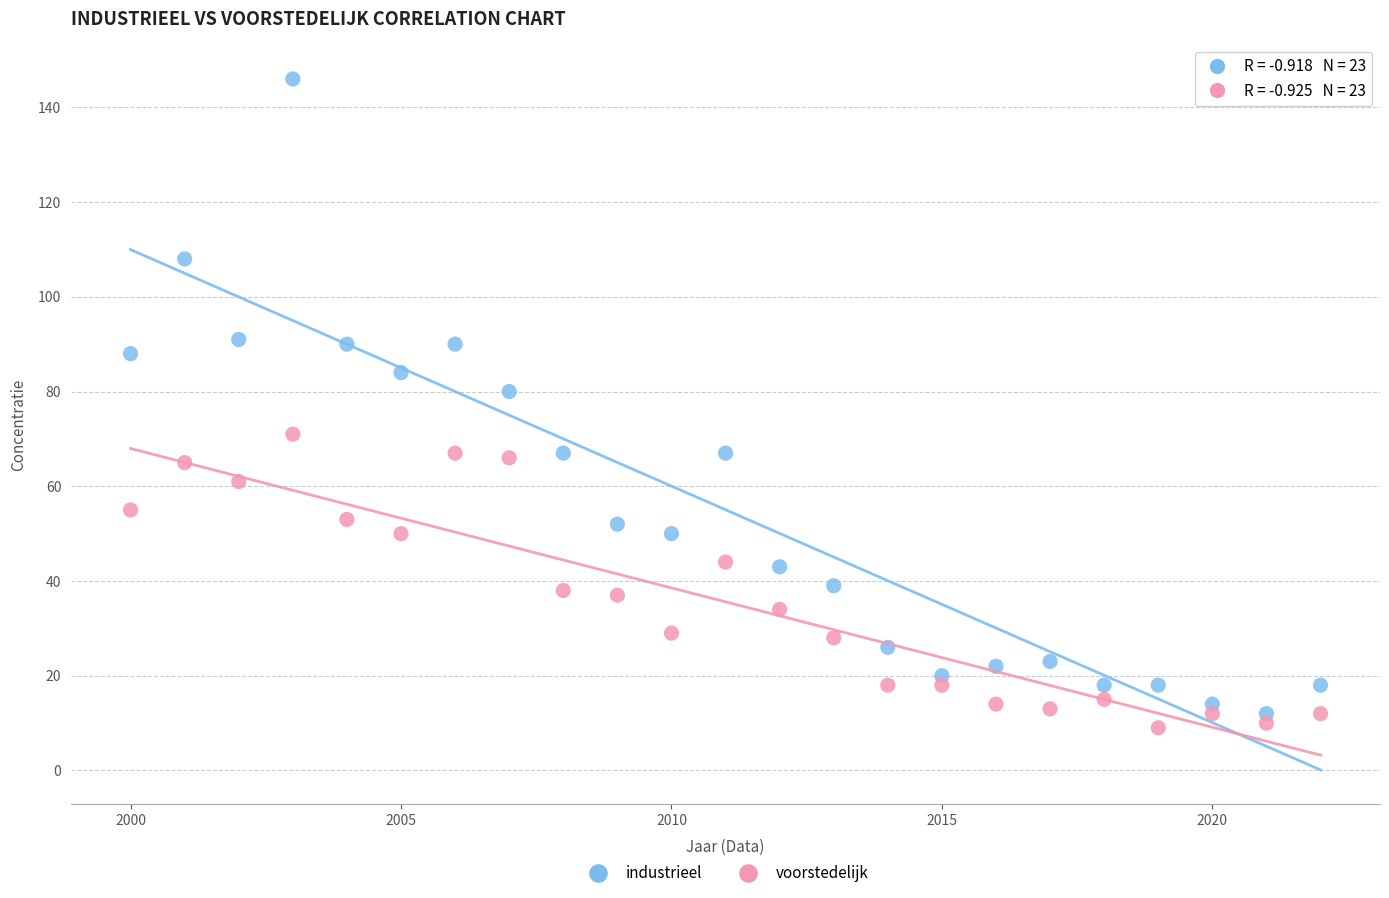

Across all series, what Y value is closest to 77?

80